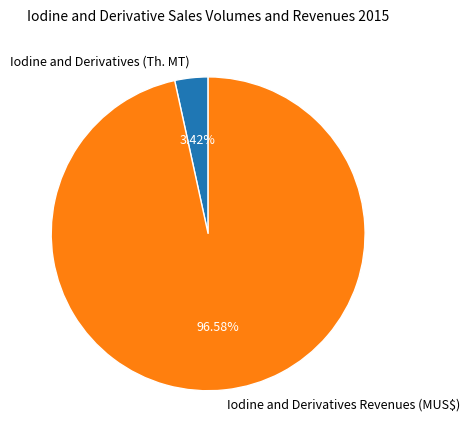

What percentage is the Iodine and Derivatives Revenues (MUS$) slice, to the nearest percent?

97%